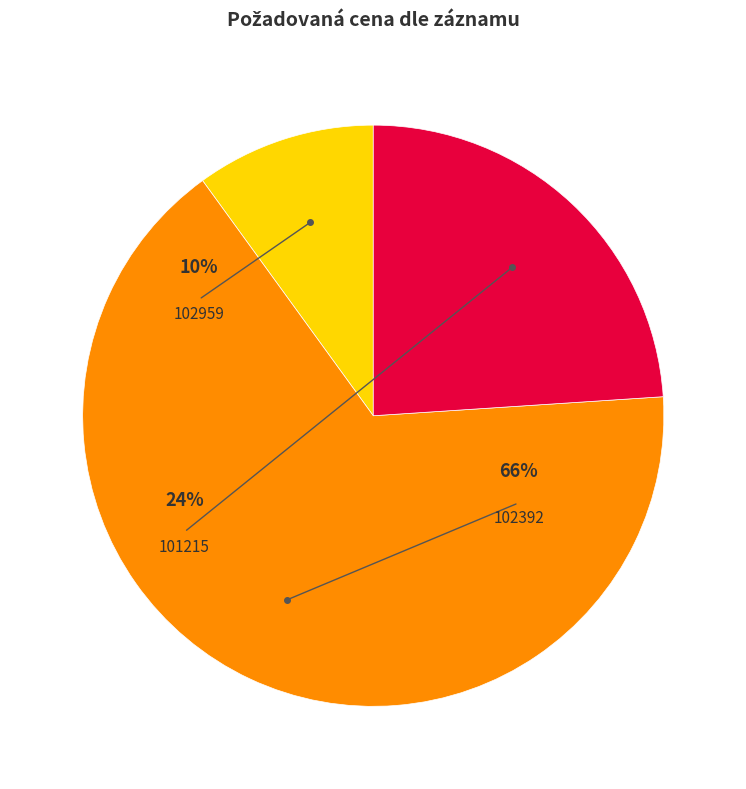

What is the smallest slice in the pie chart?

102959